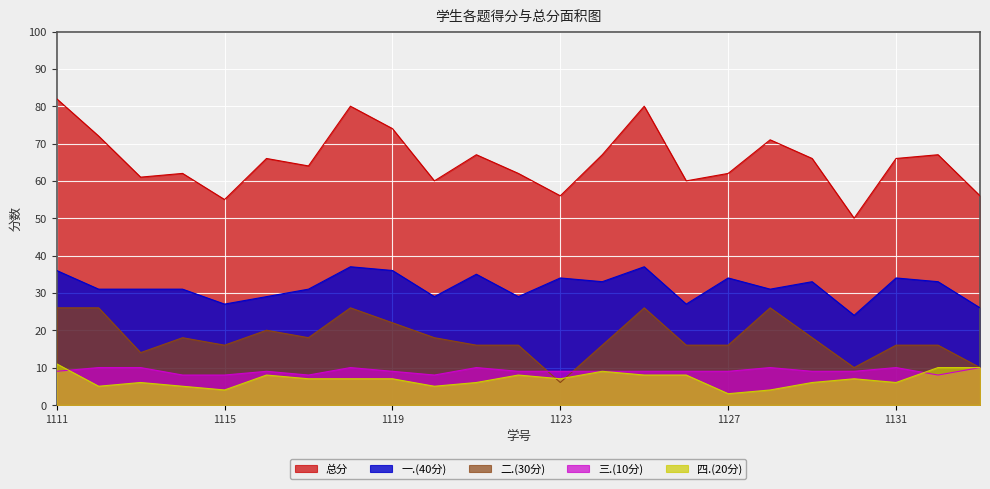

Reading right to left, list all the values displayed in this chart.

总分: 56	67	66	50	66	71	62	60	80	67	56	62	67	60	74	80	64	66	55	62	61	72	82
一.(40分): 26	33	34	24	33	31	34	27	37	33	34	29	35	29	36	37	31	29	27	31	31	31	36
二.(30分): 10	16	16	10	18	26	16	16	26	16	6	16	16	18	22	26	18	20	16	18	14	26	26
三.(10分): 10	8	10	9	9	10	9	9	9	9	9	9	10	8	9	10	8	9	8	8	10	10	9
四.(20分): 10	10	6	7	6	4	3	8	8	9	7	8	6	5	7	7	7	8	4	5	6	5	11